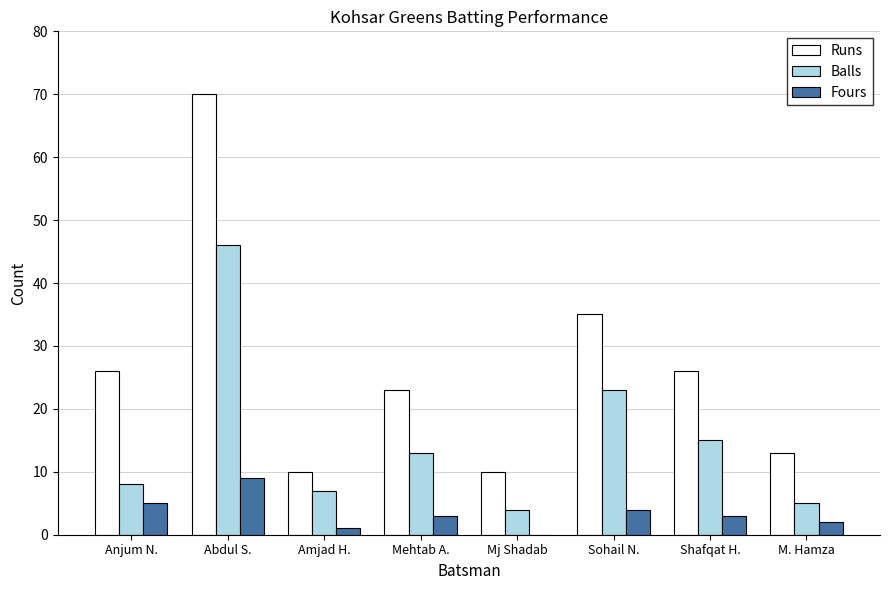

What is the sum of the Balls values at M. Hamza and Anjum N.?

13